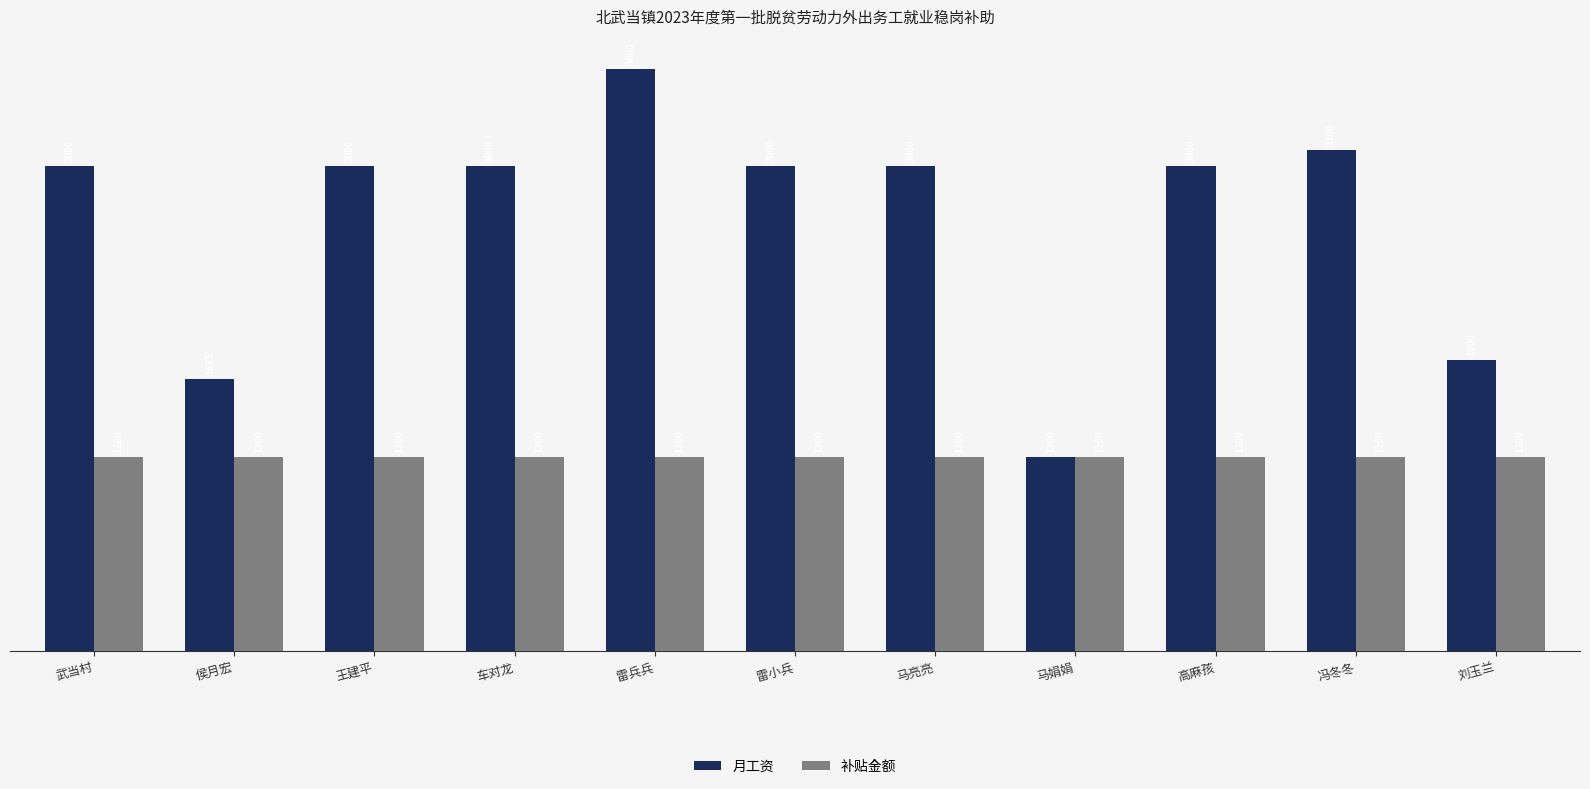

How many distinct data groups are displayed?

2